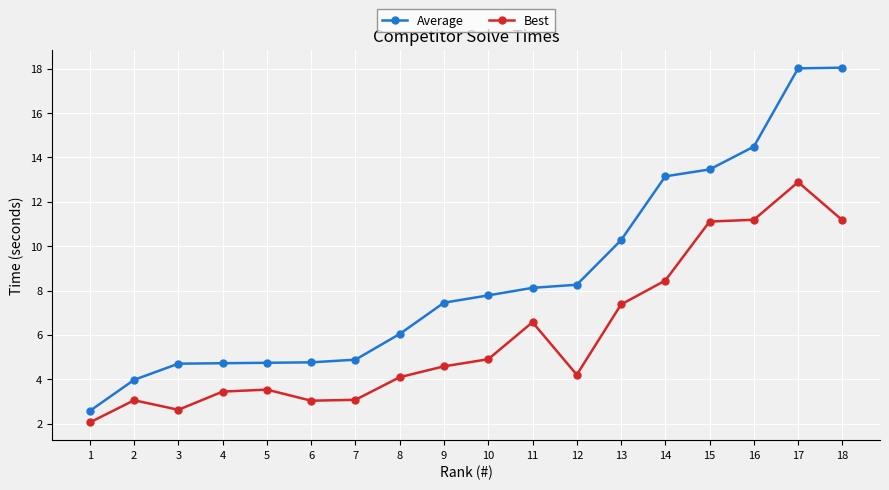

How many values in the Average series are below 7?

8